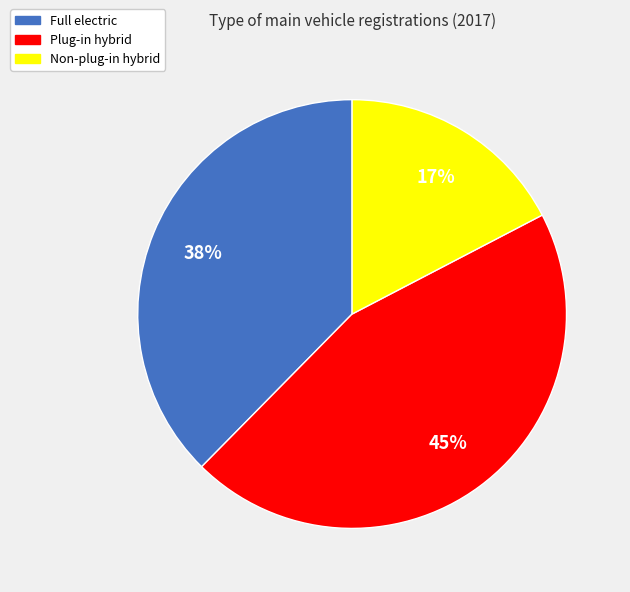

How many segments does this pie chart have?

3